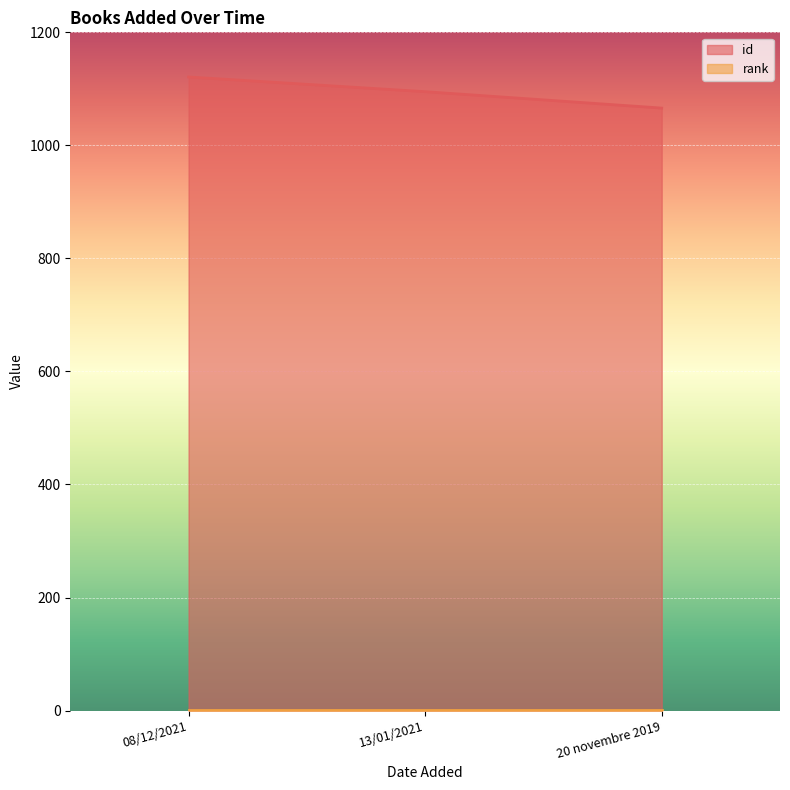

What is the greatest value displayed?

1121